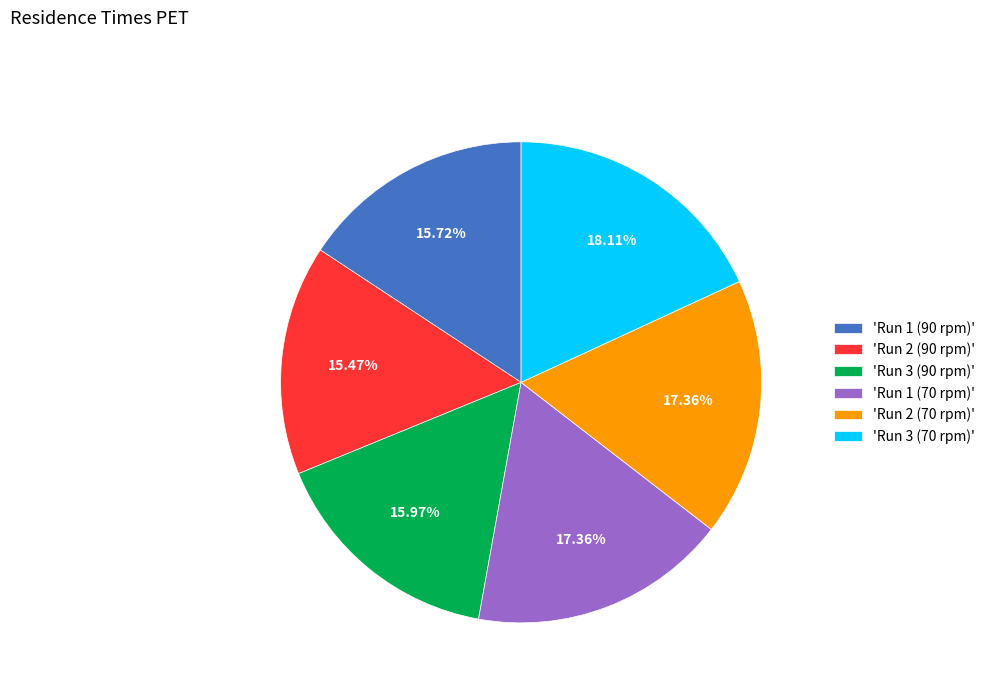

Between 'Run 2 (90 rpm)' and 'Run 1 (70 rpm)', which is larger?

'Run 1 (70 rpm)'